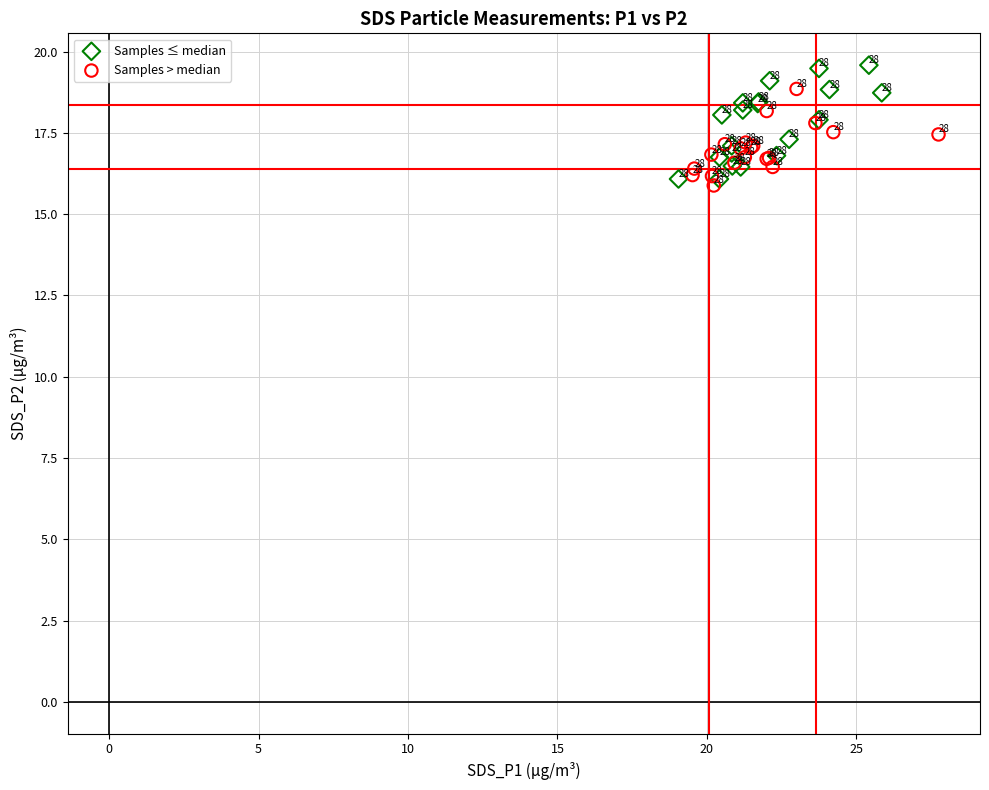

Which series reaches the maximum Y coordinate?

Samples ≤ median